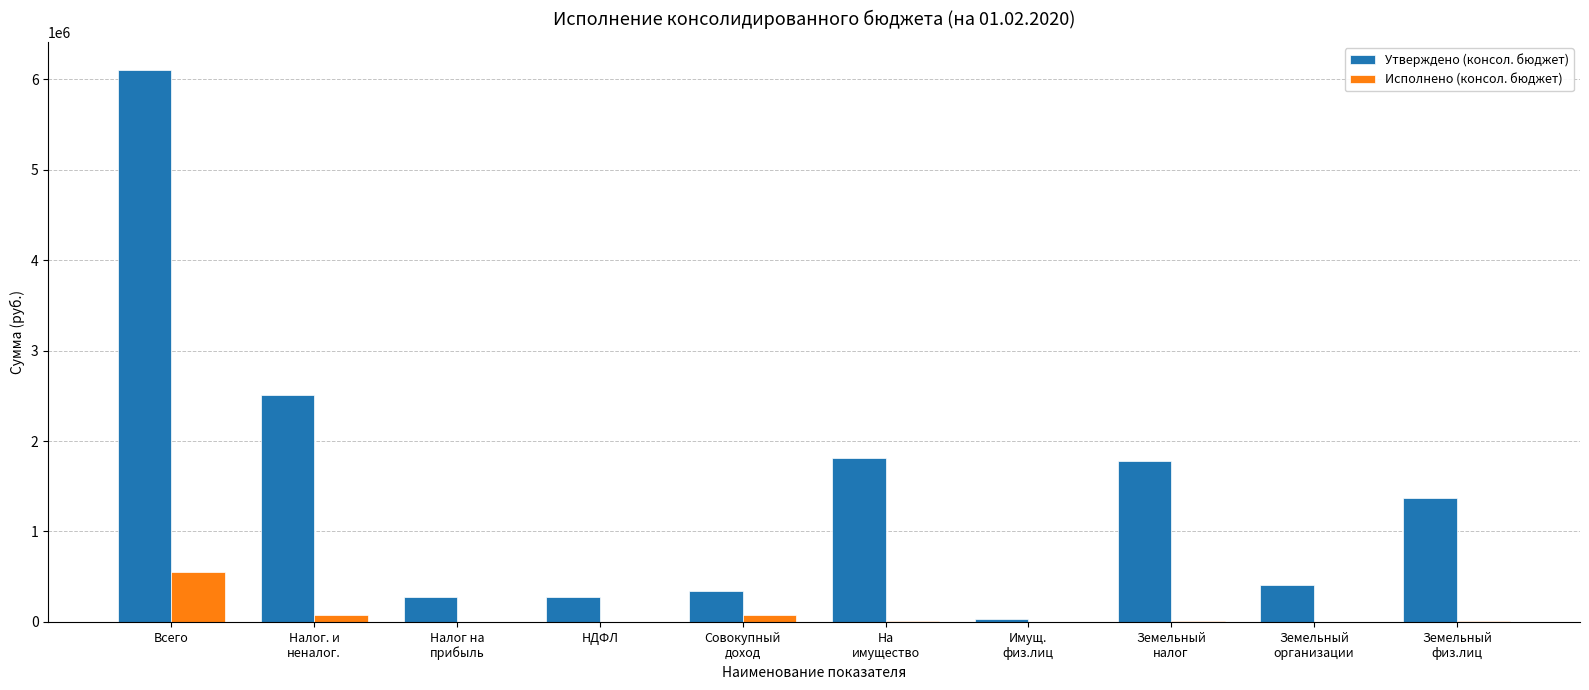

Which label corresponds to the largest value in the chart?

Всего